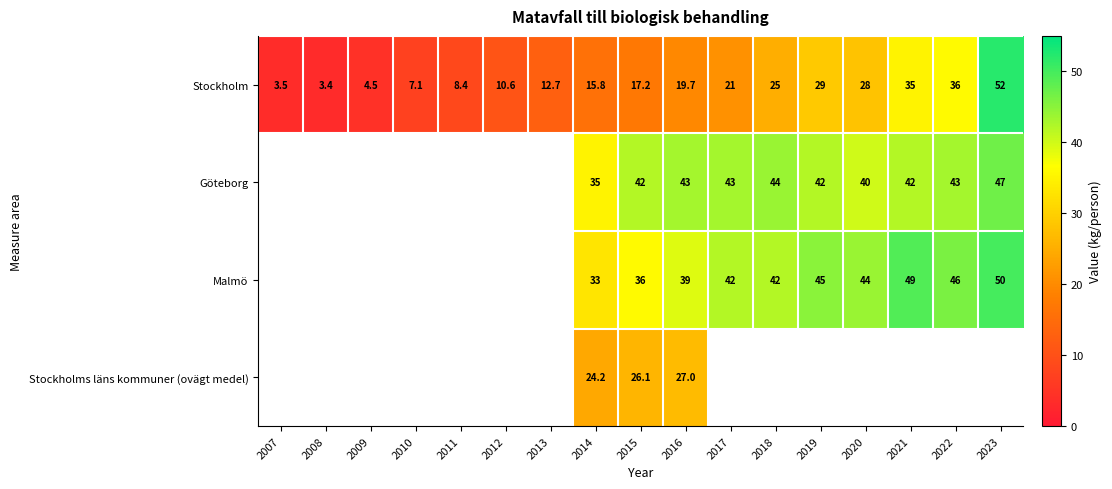

At 2014, list the series in order from smallest to largest.

Stockholm, Stockholms läns kommuner (ovägt medel), Malmö, Göteborg